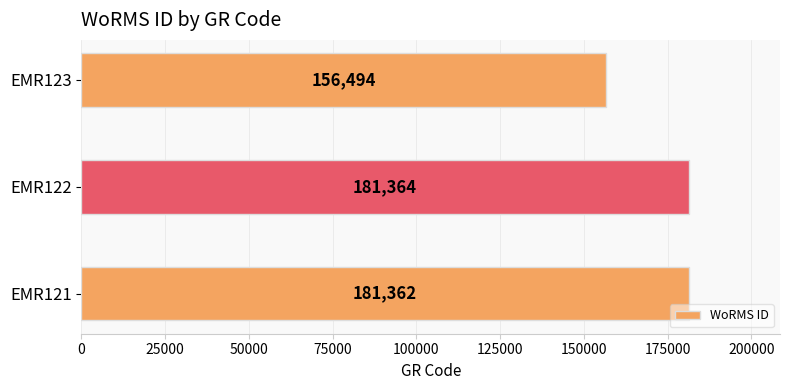

What is the average value?

173073